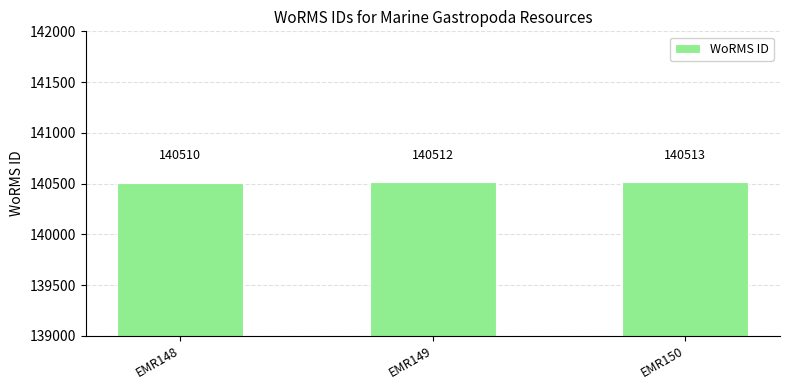

Approximately how many times larger is the value at EMR150 compared to EMR148?

1.0